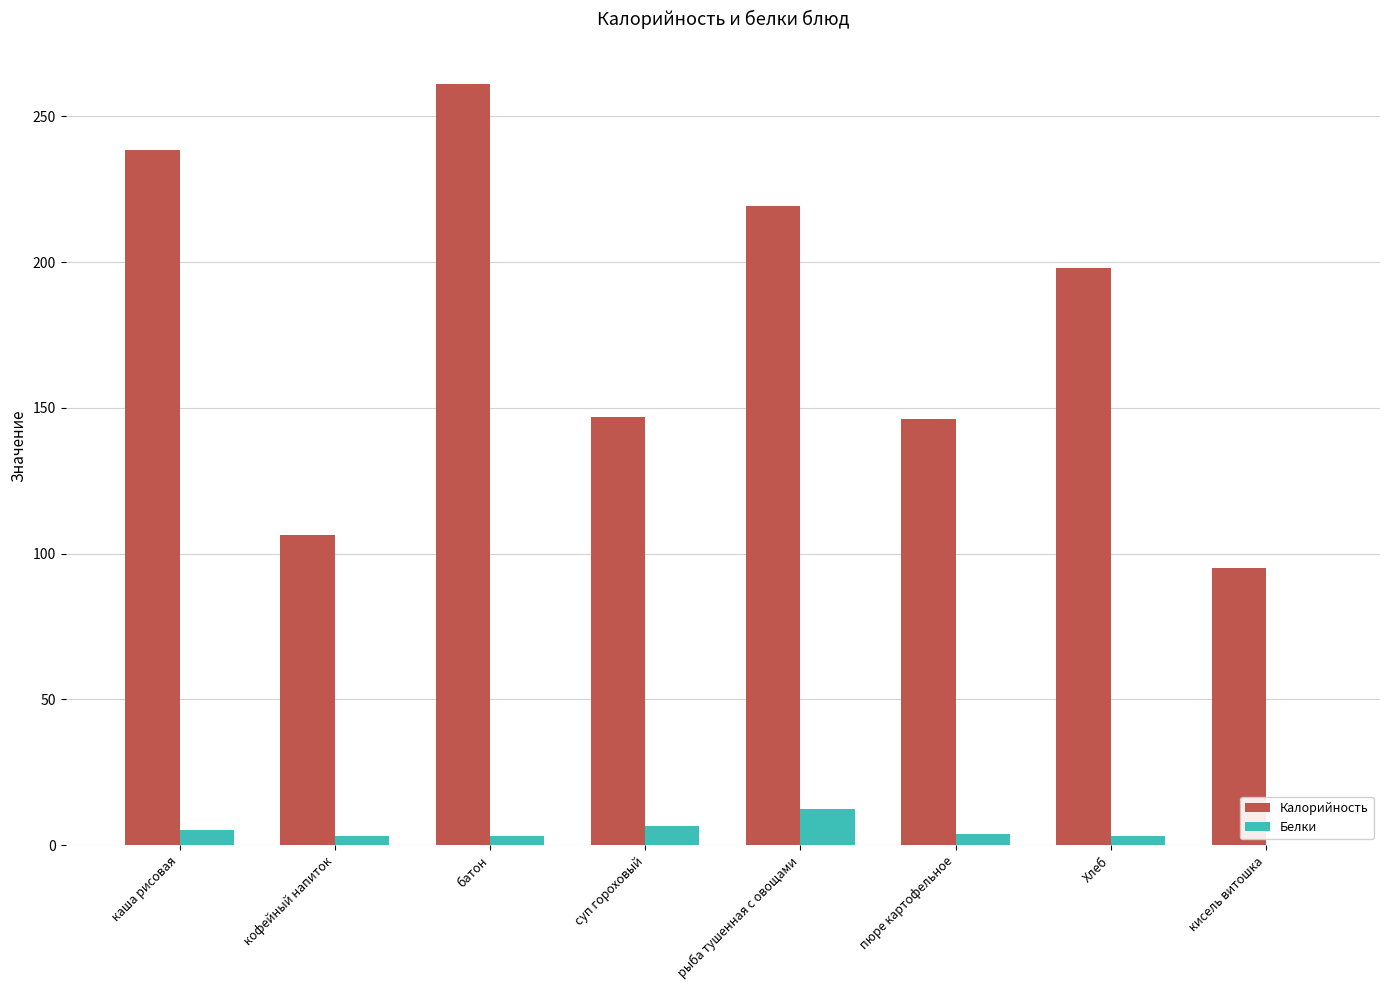

Which label corresponds to the largest value in the chart?

батон